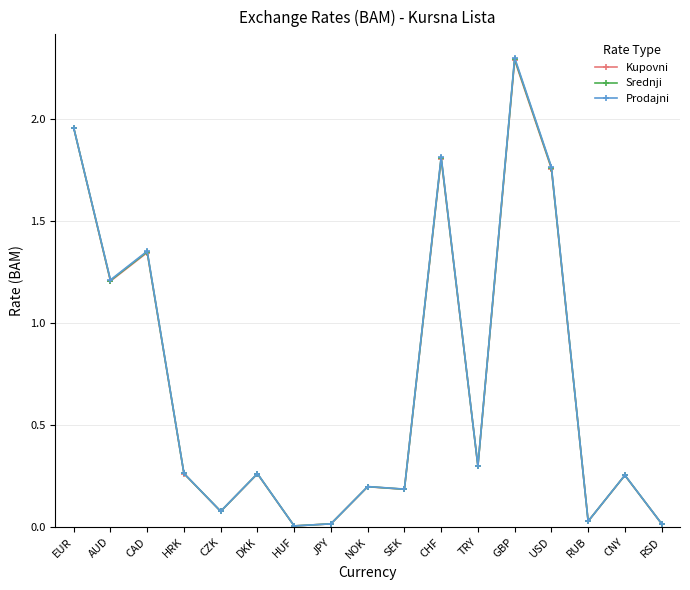

At which category is the sum across all series the highest?

GBP